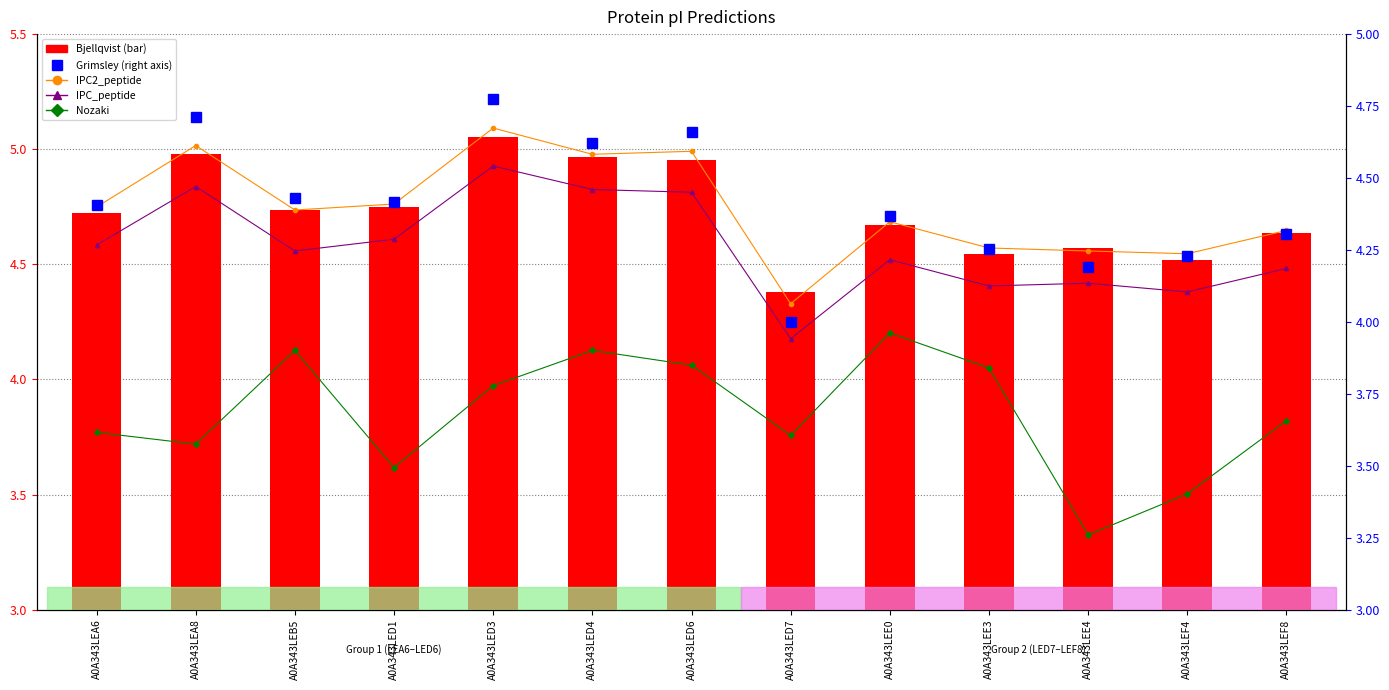

What are all the series names shown in the legend?

IPC2_peptide, IPC_peptide, Nozaki, Bjellqvist, Grimsley